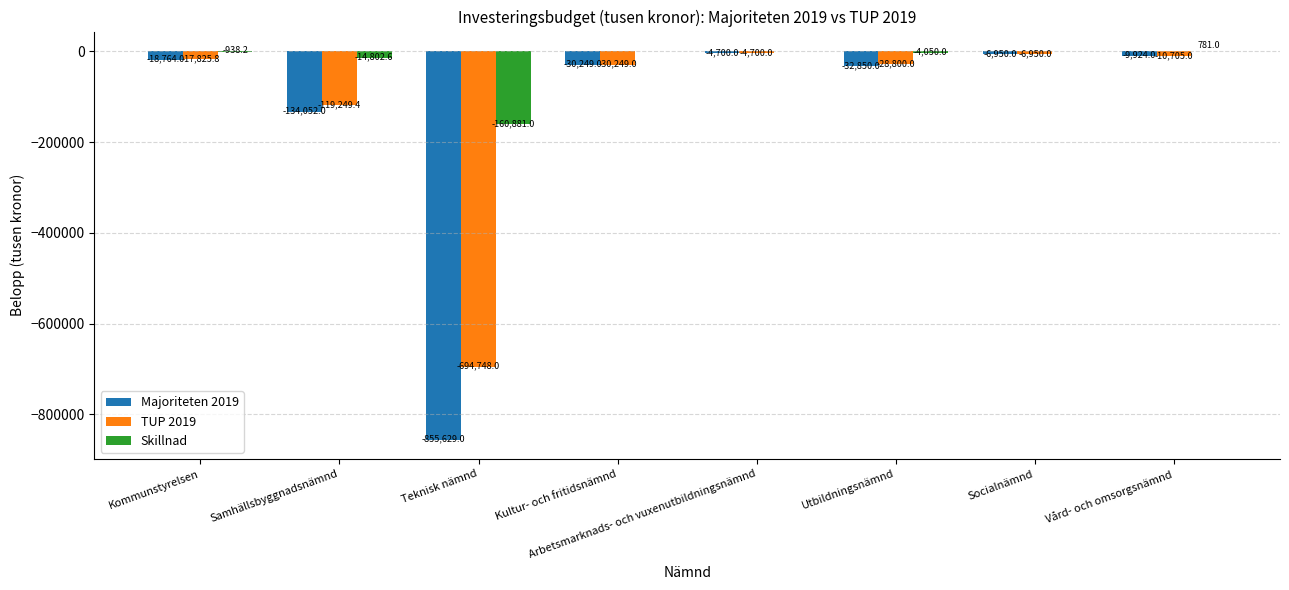

Does the chart contain stacked bars?

No